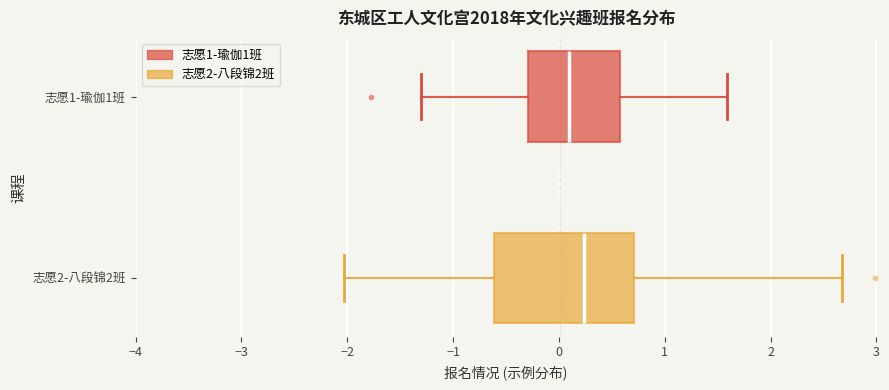

Reading bottom to top, read every box against the x-axis: the position of its median line, the range the box covers, and the ends of its whiskers. The values are not printed on the chart, so give them approximately, as read against the axis.

志愿2-八段锦2班: median 0.2, box -0.6 to 0.7, whiskers -2.0 to 2.7
志愿1-瑜伽1班: median 0.1, box -0.3 to 0.6, whiskers -1.3 to 1.6